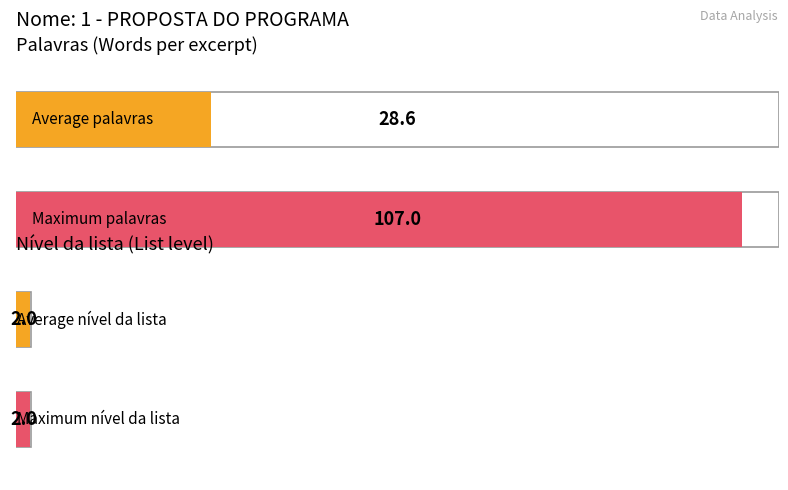

What is the approximate value of Palavras at 13, to the nearest 10?

10